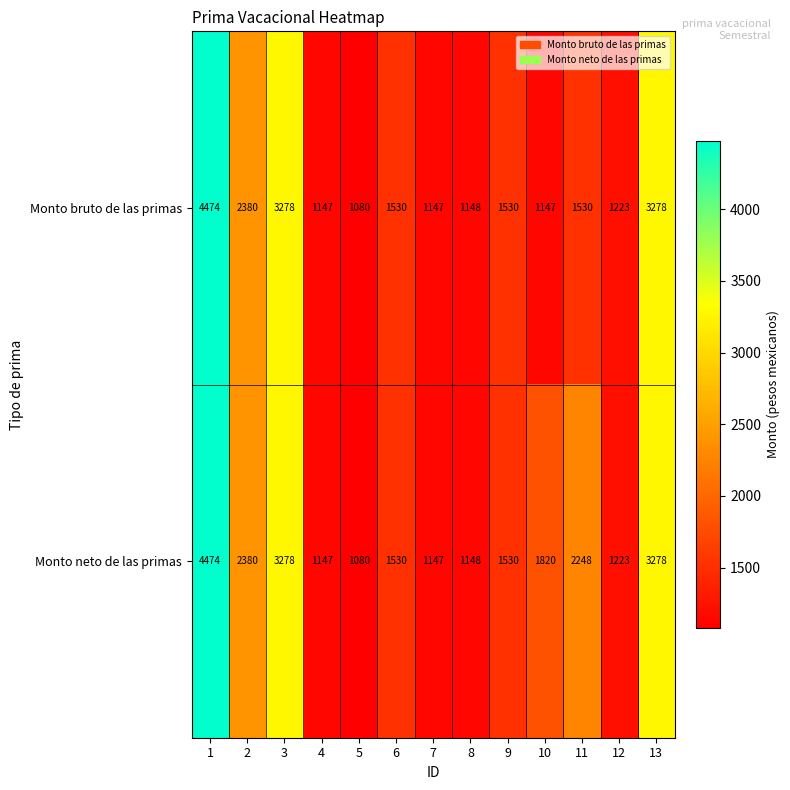

The value of Monto bruto de las primas at 2 is 4000. True or false?

False